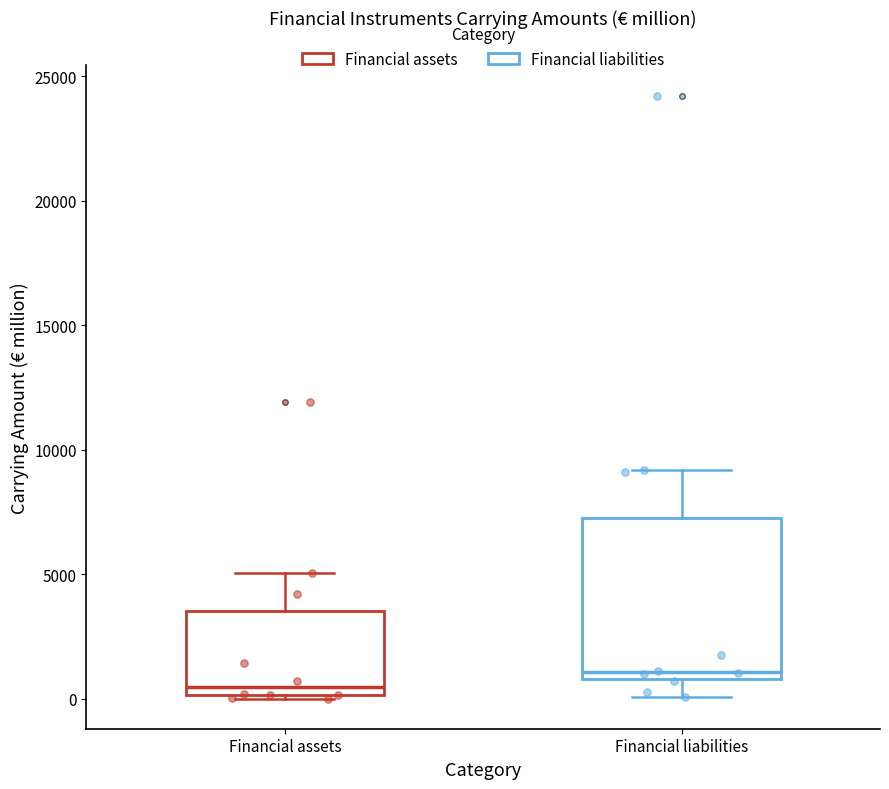

Comparing the boxes themselves (not the whiskers), which one is the tallest?

Financial liabilities